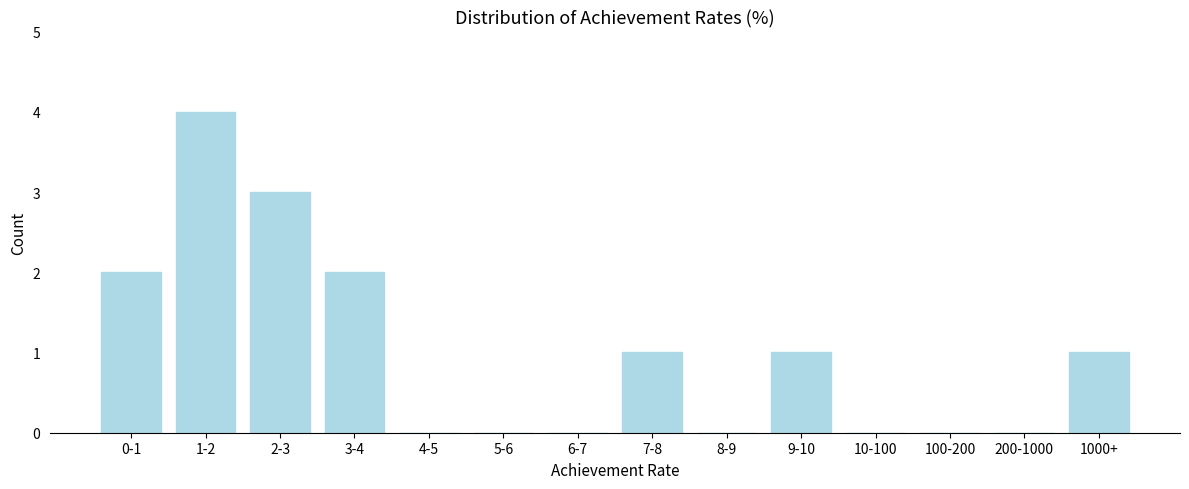

Reading left to right, extract all data points from this chart.

0-1=2	1-2=4	2-3=3	3-4=2	4-5=0	5-6=0	6-7=0	7-8=1	8-9=0	9-10=1	10-100=0	100-200=0	200-1000=0	1000+=1